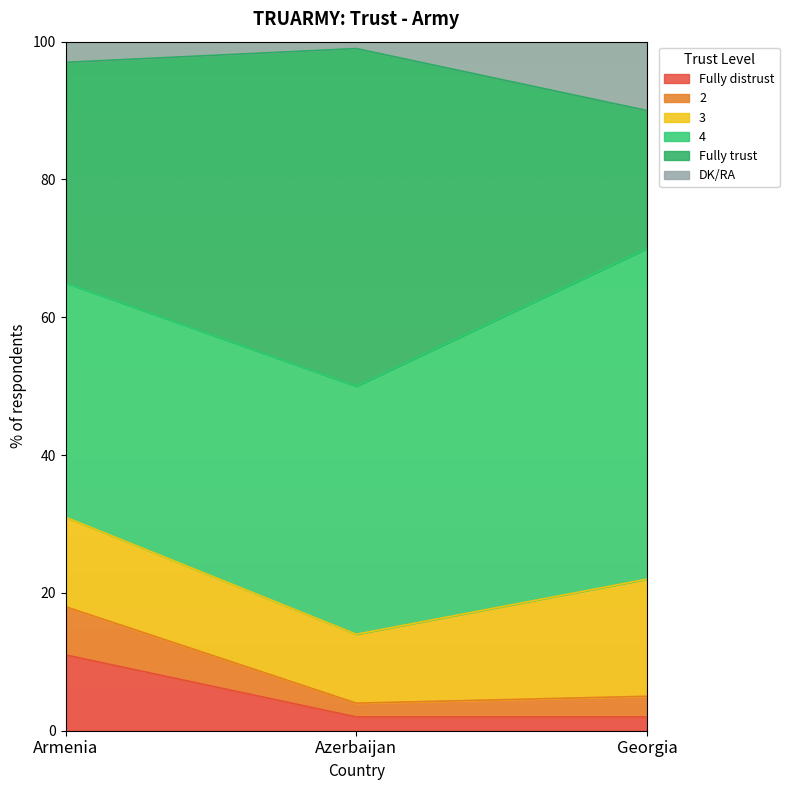

What is the total value across all series at Armenia?

100